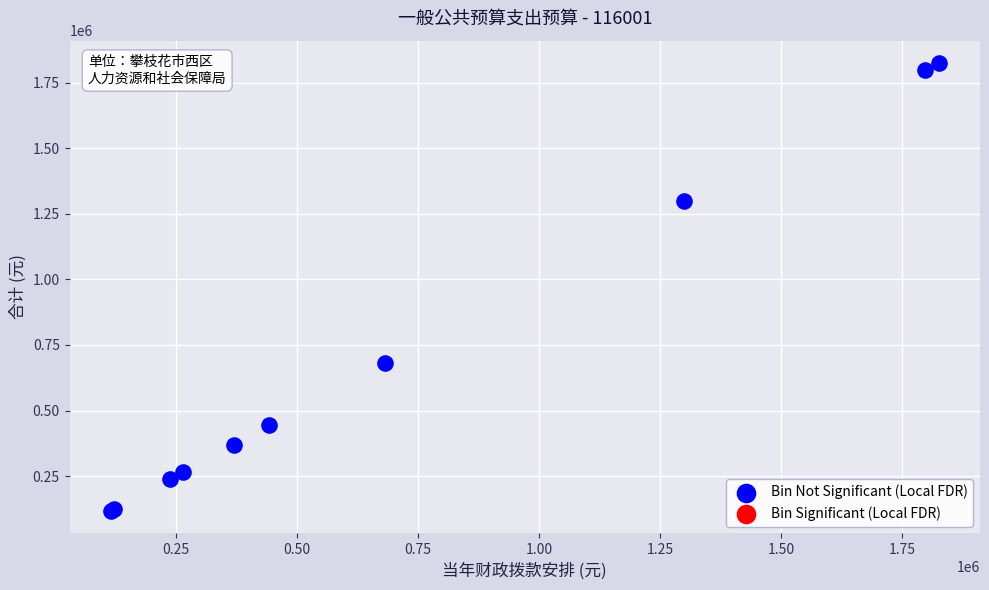

What Y value in the scatter plot is closest to 970759?

682169.9